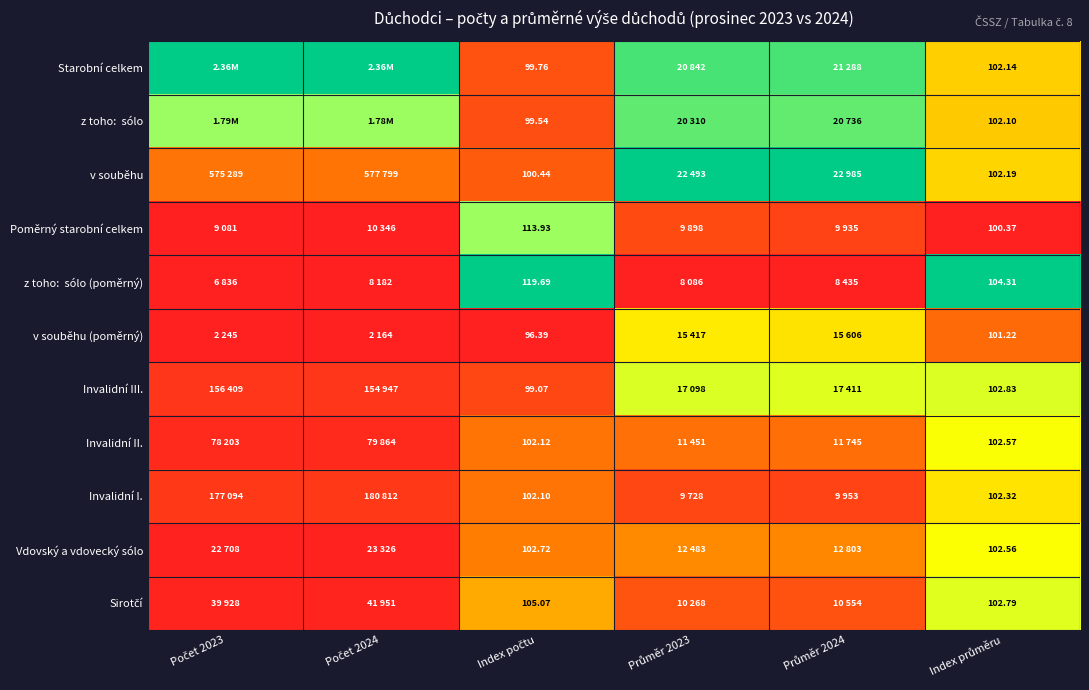

Is the value of Sirotčí at Počet 2024 greater than the value of Starobní celkem at Počet 2024?

No